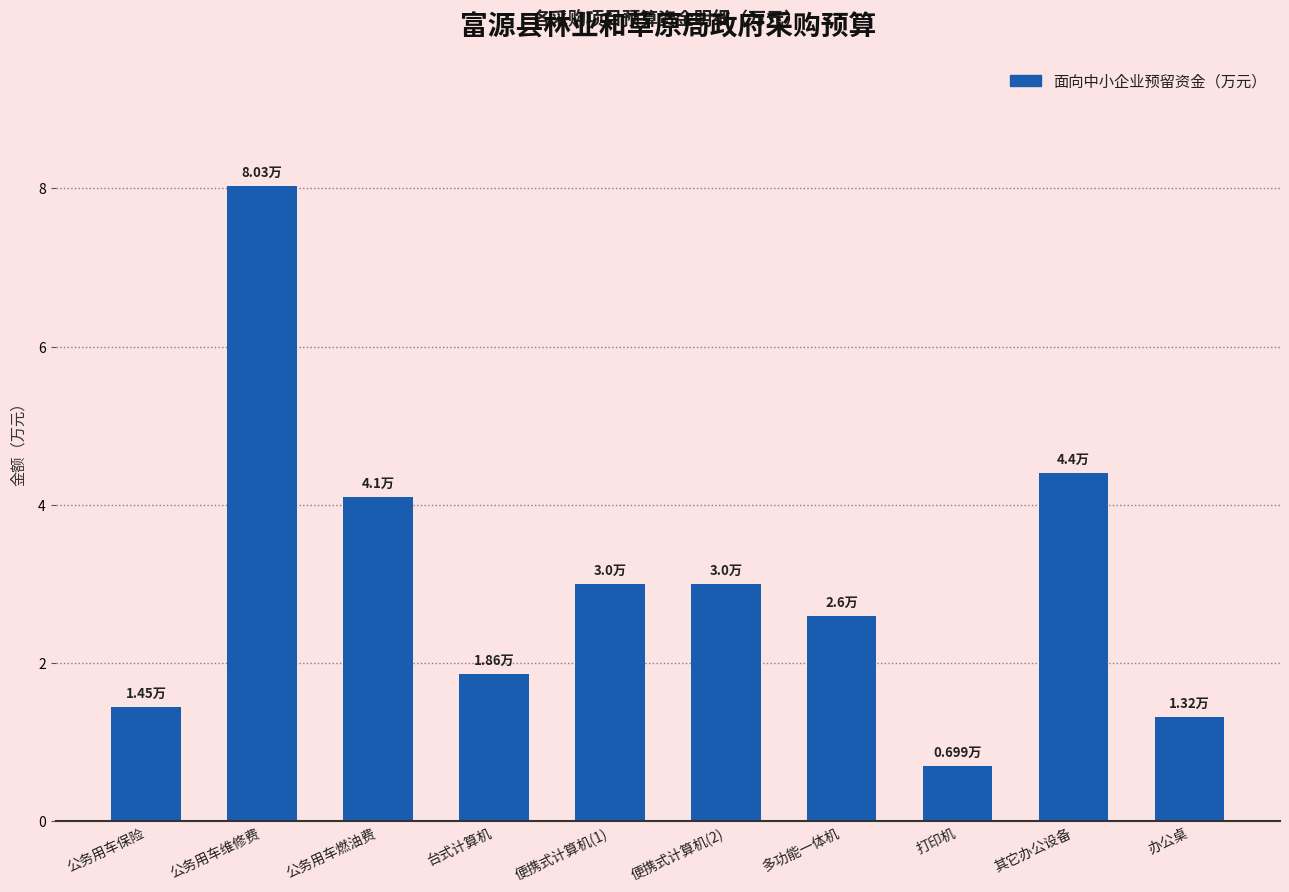

At which category does the chart reach its minimum across all series?

打印机